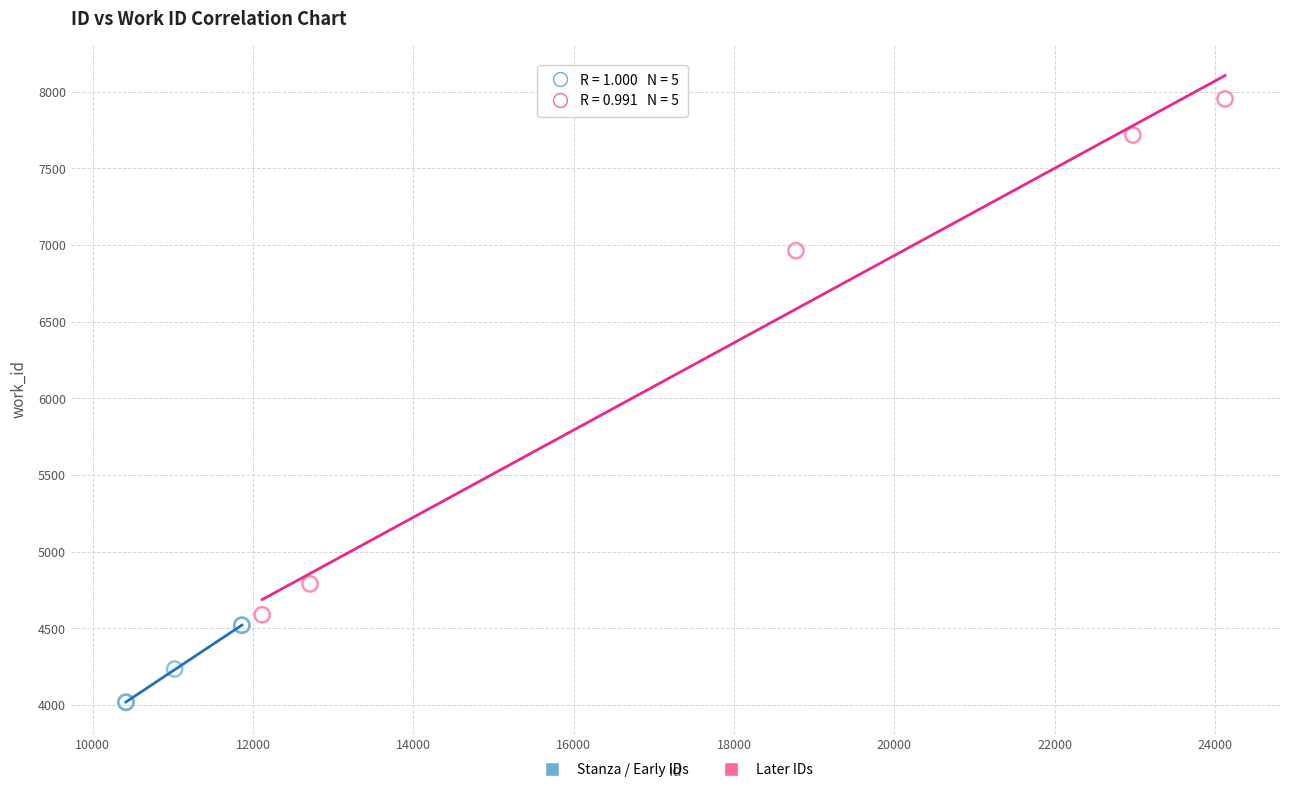

Which series contains the highest Y value?

Later IDs